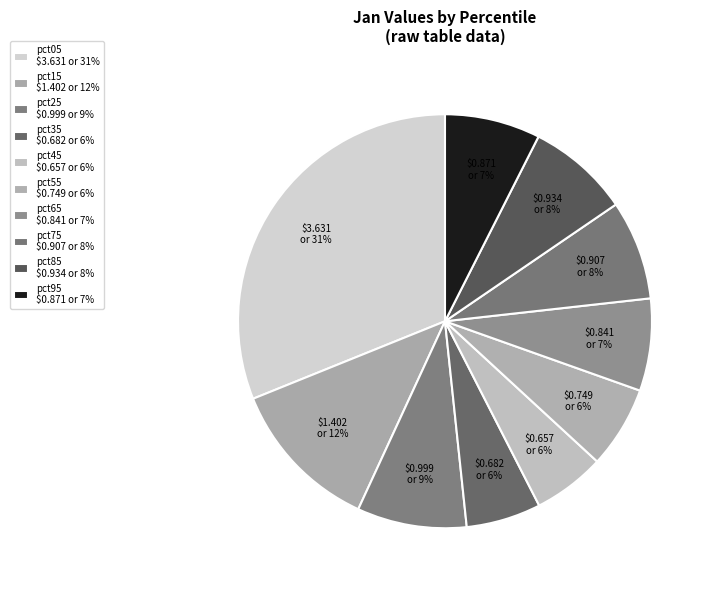

What percentage is NOT represented by pct25?

91.4%